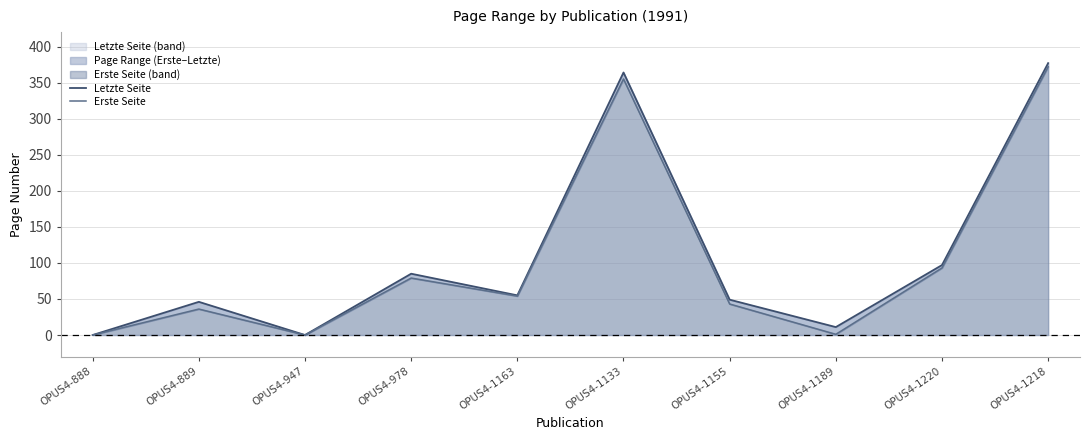

How many lines are shown in the chart?

2